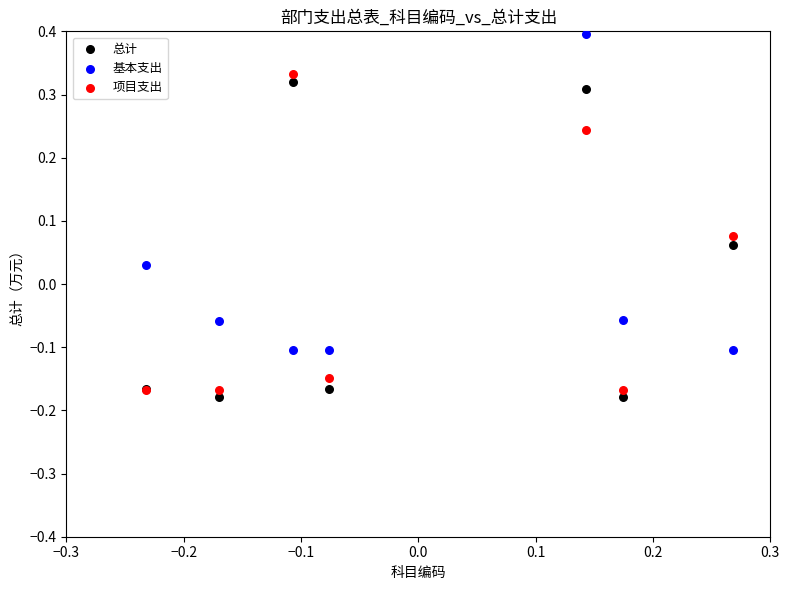

What are all the series names shown in the legend?

总计, 基本支出, 项目支出